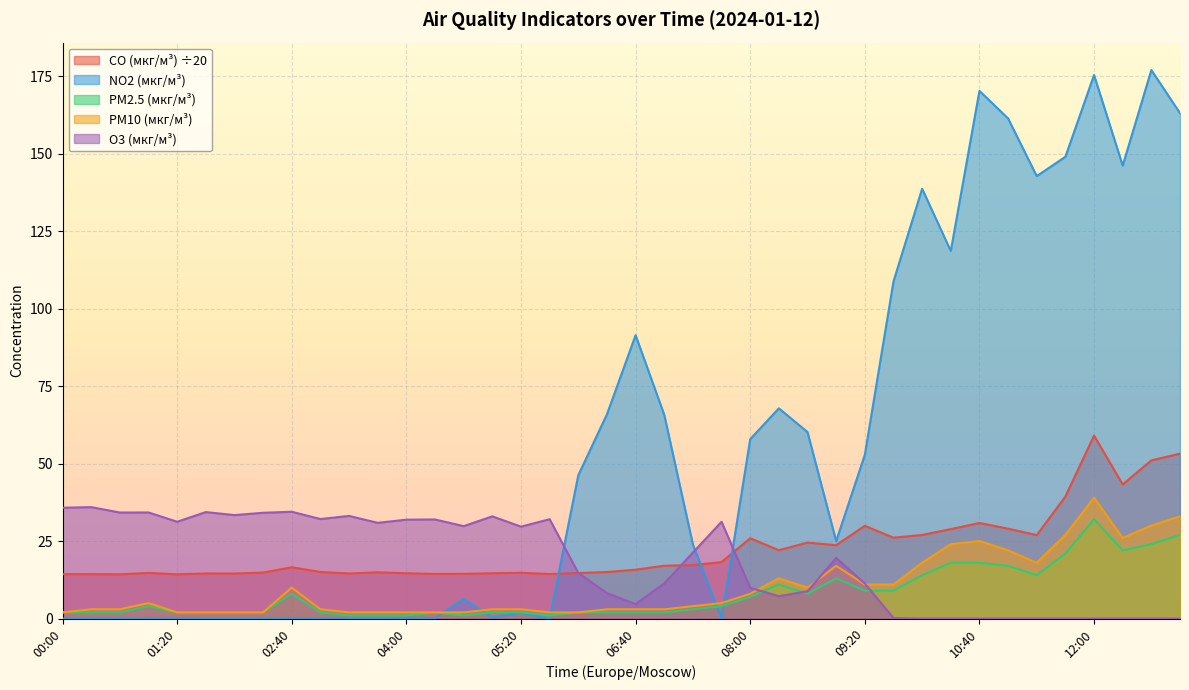

What position from the right is 02:20?

33